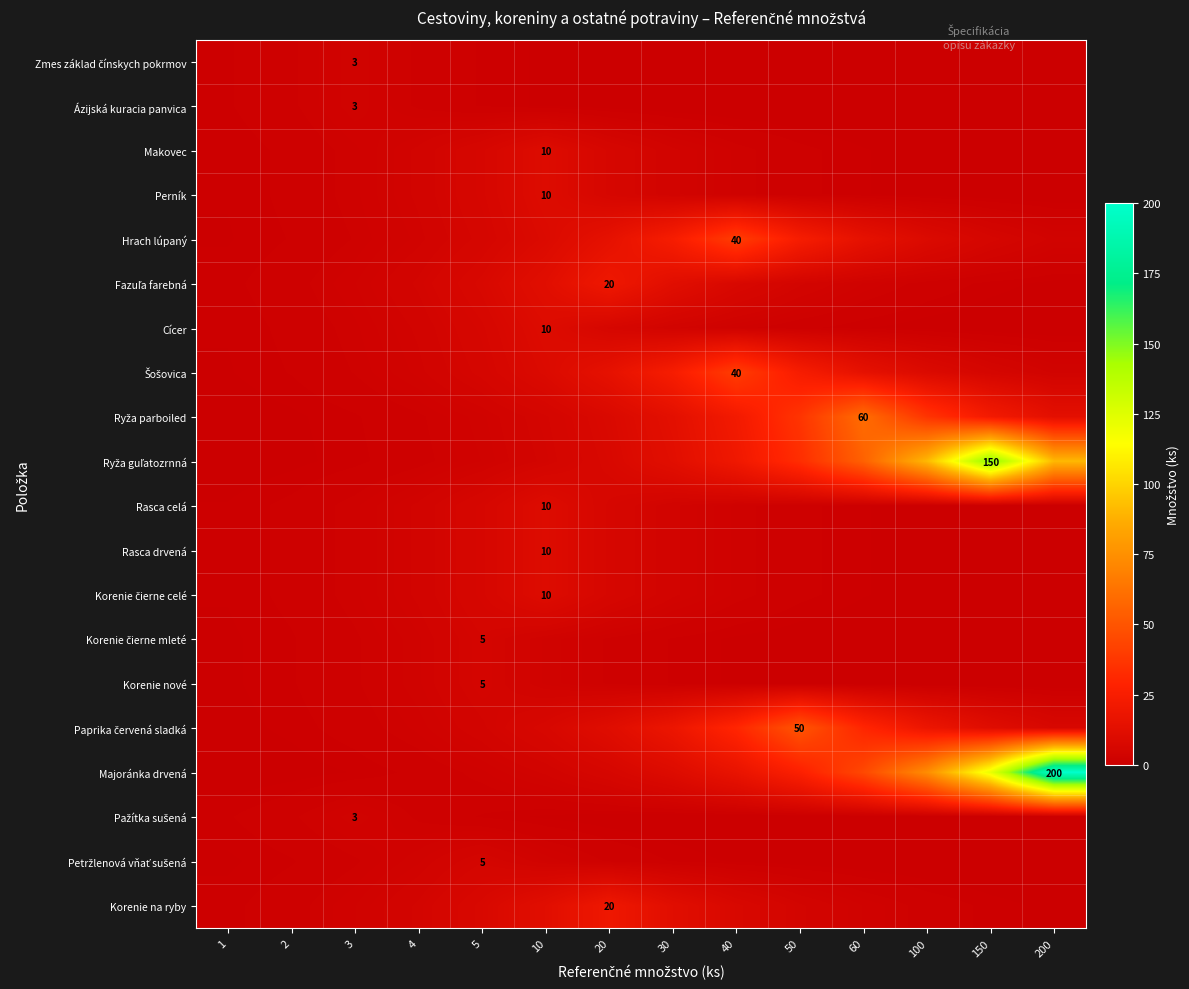

At how many categories does at least one series exceed 173?

1